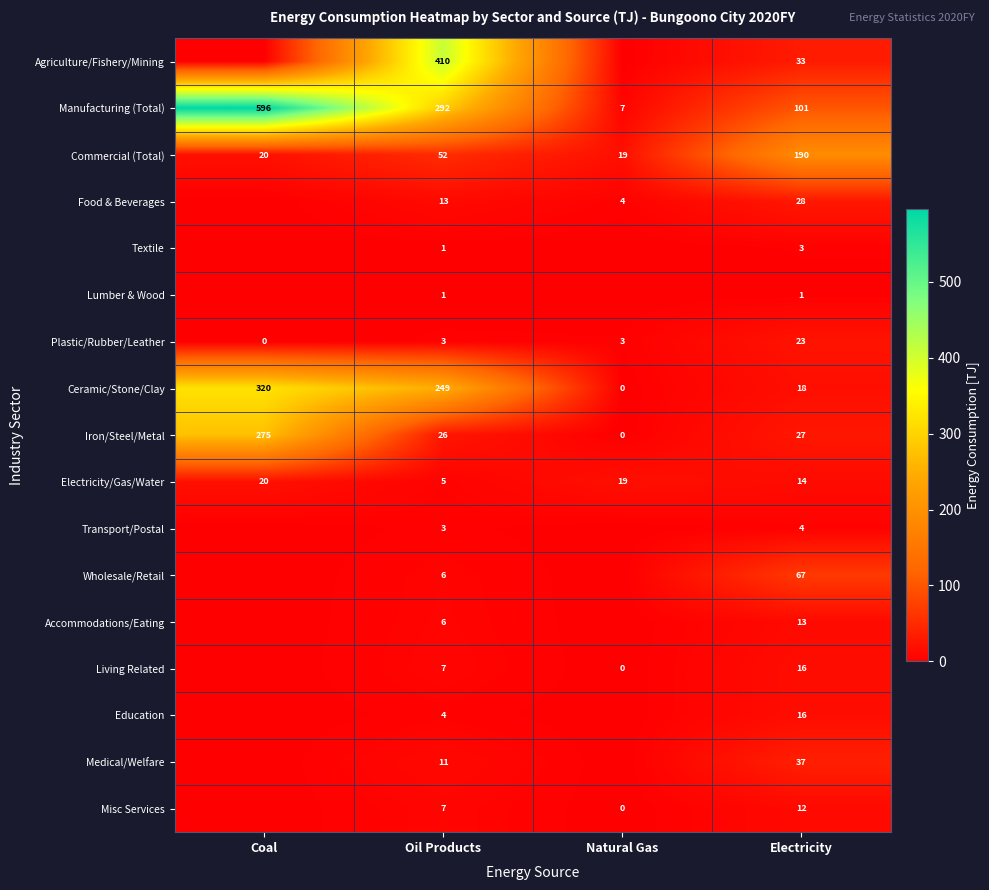

What is the difference between the highest and lowest values at Oil Products?

409